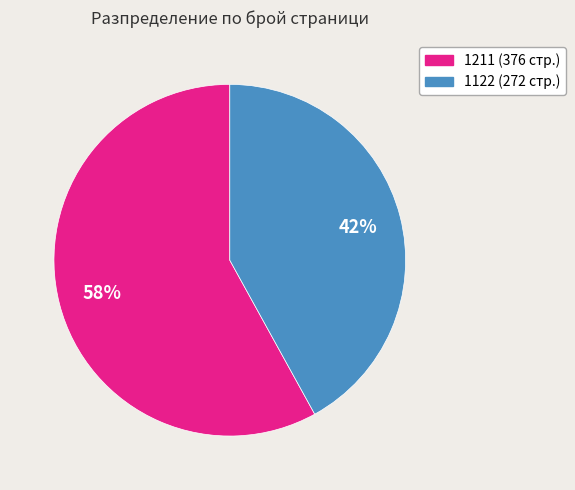

What is the ratio of the value at 1211 to the value at 1122?

1.4